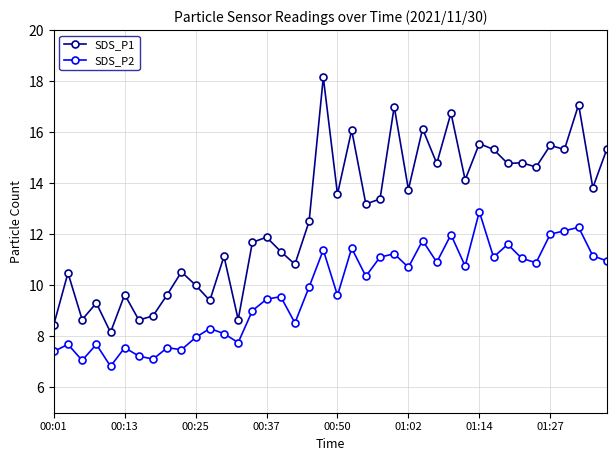

True or false: SDS_P2 and SDS_P1 intersect in this chart.

False